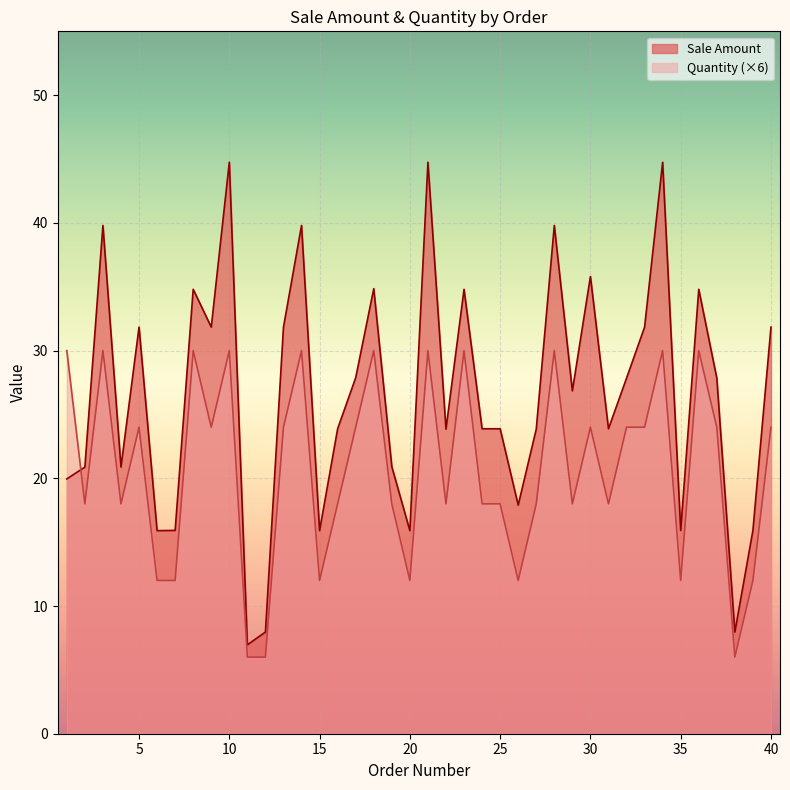

Reading right to left, what are all the values shown in this chart?

Sale Amount: 40=31.8	39=15.9	38=8.0	37=27.8	36=34.8	35=15.9	34=44.8	33=31.8	32=27.8	31=23.9	30=35.8	29=26.9	28=39.8	27=23.9	26=17.9	25=23.9	24=23.9	23=34.8	22=23.9	21=44.8	20=15.9	19=20.9	18=34.9	17=27.9	16=23.9	15=15.9	14=39.8	13=31.8	12=8.0	11=7.0	10=44.8	9=31.8	8=34.8	7=15.9	6=15.9	5=31.8	4=20.9	3=39.8	2=20.9	1=19.9
Quantity: 40=24.0	39=12.0	38=6.0	37=24.0	36=30.0	35=12.0	34=30.0	33=24.0	32=24.0	31=18.0	30=24.0	29=18.0	28=30.0	27=18.0	26=12.0	25=18.0	24=18.0	23=30.0	22=18.0	21=30.0	20=12.0	19=18.0	18=30.0	17=24.0	16=18.0	15=12.0	14=30.0	13=24.0	12=6.0	11=6.0	10=30.0	9=24.0	8=30.0	7=12.0	6=12.0	5=24.0	4=18.0	3=30.0	2=18.0	1=30.0